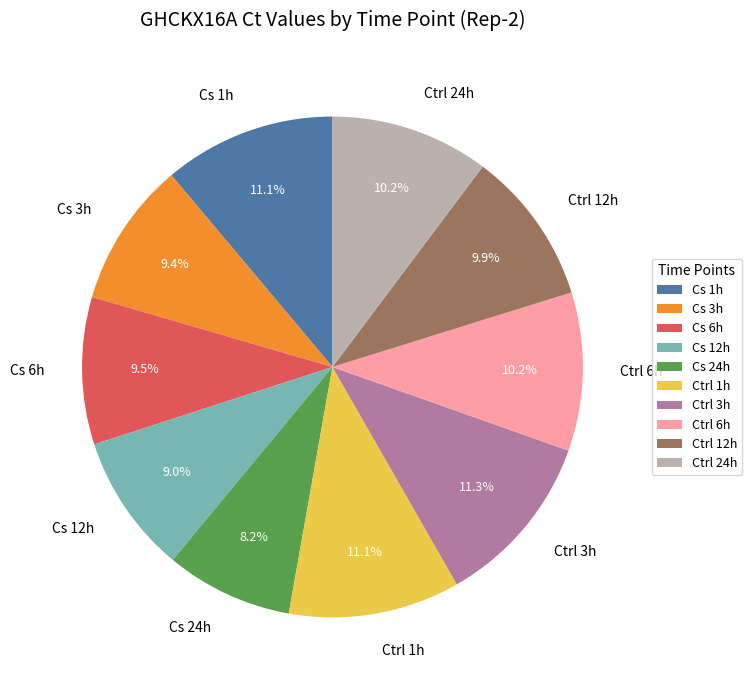

Is there any slice that represents more than half of the pie?

No